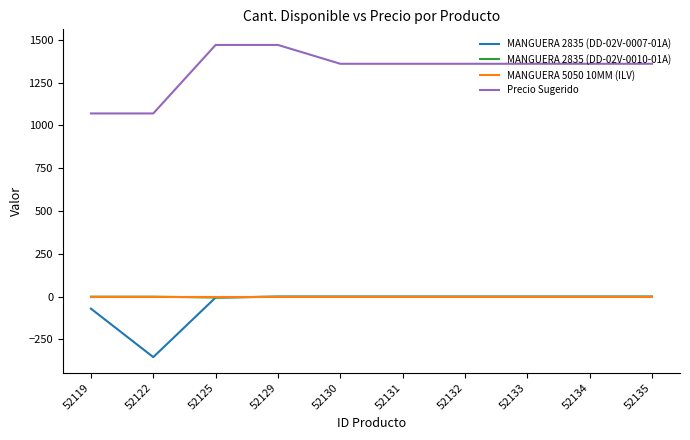

What is the smallest value displayed?

-353